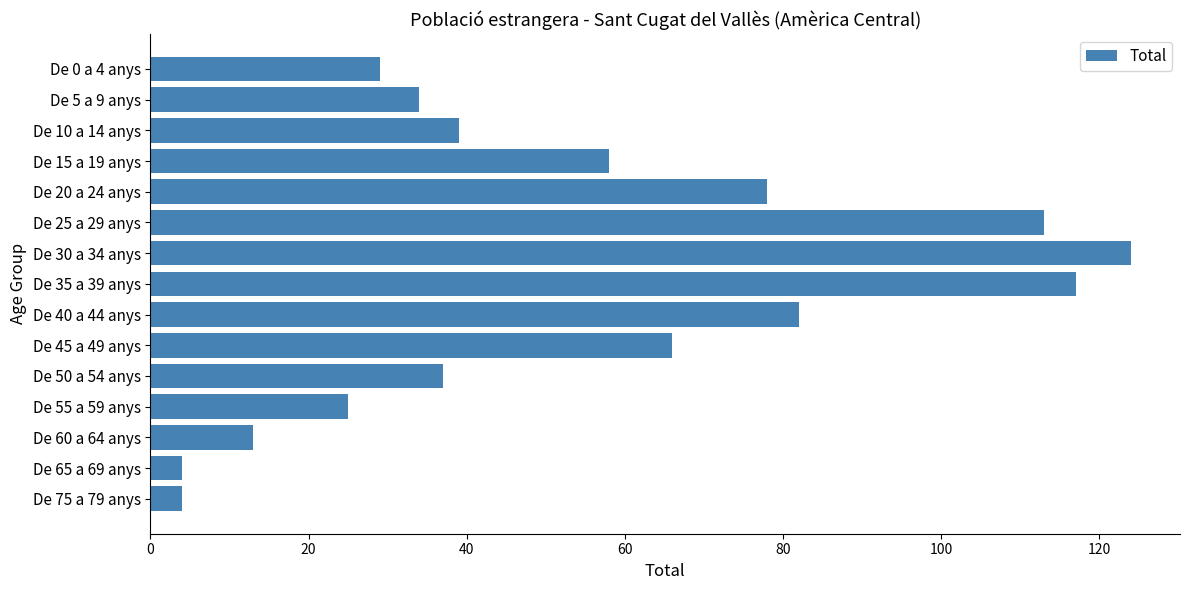

At which label is the value closest to 64?

De 45 a 49 anys